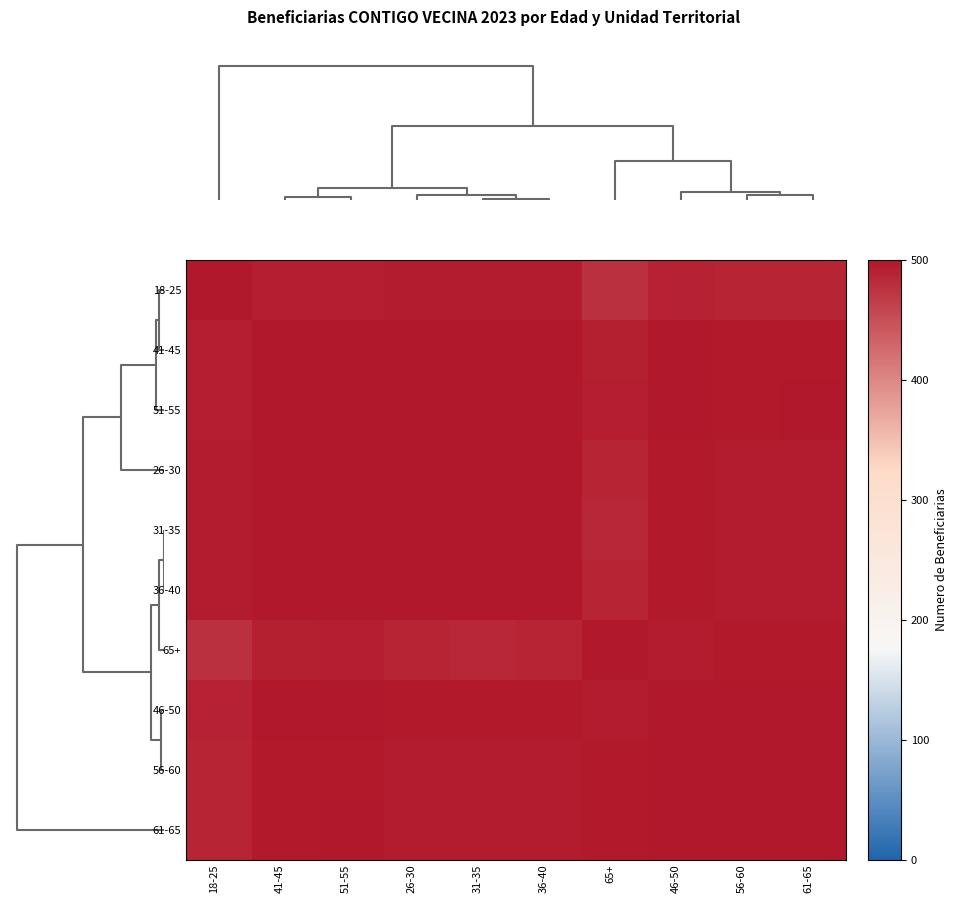

Reading left to right, what are all the values shown in this chart?

18-25: 18-25=500.0	41-45=493.2	51-55=492.9	26-30=494.3	31-35=494.6	36-40=494.3	65+=478.4	46-50=489.5	56-60=487.9	61-65=486.9
41-45: 18-25=493.2	41-45=500.0	51-55=499.8	26-30=499.4	31-35=499.4	36-40=499.5	65+=491.1	46-50=498.8	56-60=497.0	61-65=497.2
51-55: 18-25=492.9	41-45=499.8	51-55=500.0	26-30=499.0	31-35=498.7	36-40=498.8	65+=493.1	46-50=499.3	56-60=498.0	61-65=498.2
26-30: 18-25=494.3	41-45=499.4	51-55=499.0	26-30=500.0	31-35=499.6	36-40=499.7	65+=487.8	46-50=497.5	56-60=495.2	61-65=495.3
31-35: 18-25=494.6	41-45=499.4	51-55=498.7	26-30=499.6	31-35=500.0	36-40=500.0	65+=486.0	46-50=496.7	56-60=494.2	61-65=494.2
36-40: 18-25=494.3	41-45=499.5	51-55=498.8	26-30=499.7	31-35=500.0	36-40=500.0	65+=486.3	46-50=496.8	56-60=494.4	61-65=494.4
65+: 18-25=478.4	41-45=491.1	51-55=493.1	26-30=487.8	31-35=486.0	36-40=486.3	65+=500.0	46-50=495.9	56-60=497.5	61-65=498.0
46-50: 18-25=489.5	41-45=498.8	51-55=499.3	26-30=497.5	31-35=496.7	36-40=496.8	65+=495.9	46-50=500.0	56-60=499.4	61-65=499.6
56-60: 18-25=487.9	41-45=497.0	51-55=498.0	26-30=495.2	31-35=494.2	36-40=494.4	65+=497.5	46-50=499.4	56-60=500.0	61-65=499.7
61-65: 18-25=486.9	41-45=497.2	51-55=498.2	26-30=495.3	31-35=494.2	36-40=494.4	65+=498.0	46-50=499.6	56-60=499.7	61-65=500.0